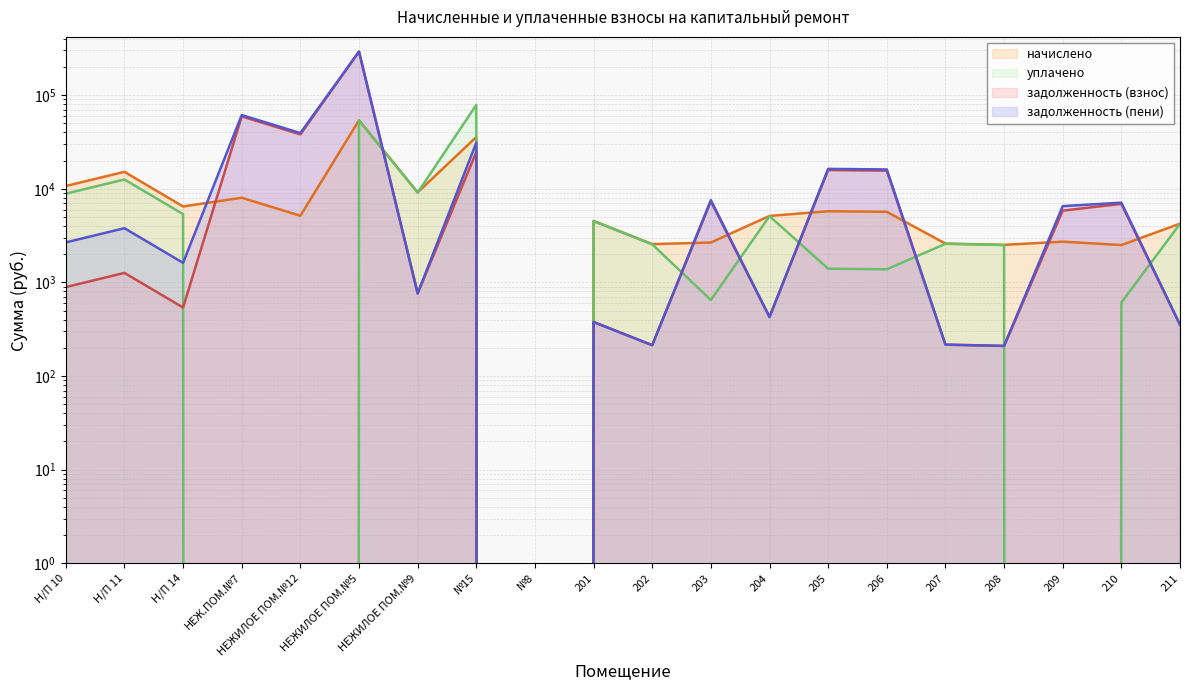

What is the label of the 3rd point from the left?

Н/П 14